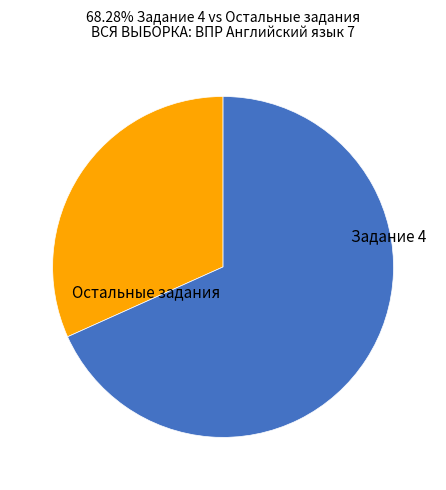

Is there a majority slice in this chart?

Yes